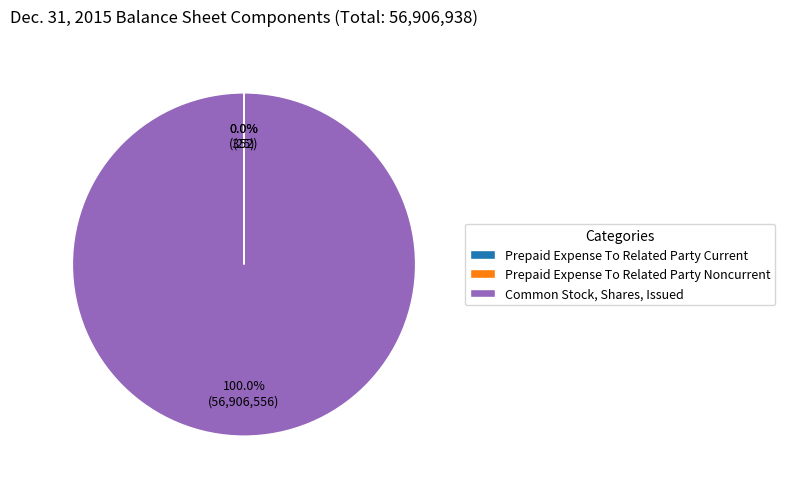

Is there a majority slice in this chart?

Yes